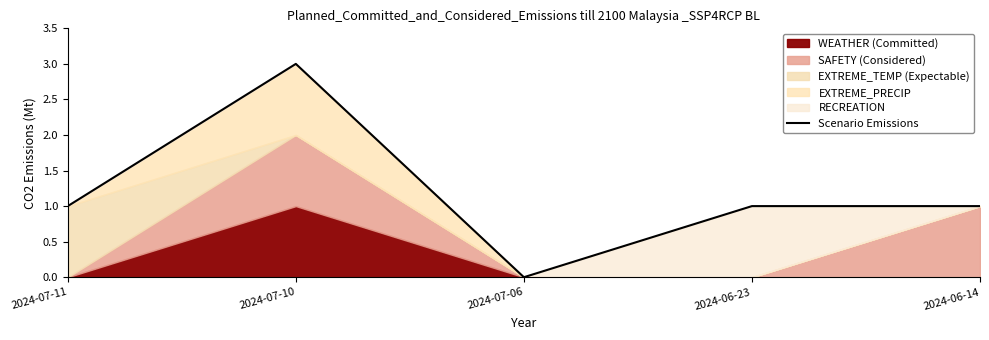

What is the sum of all values?

6